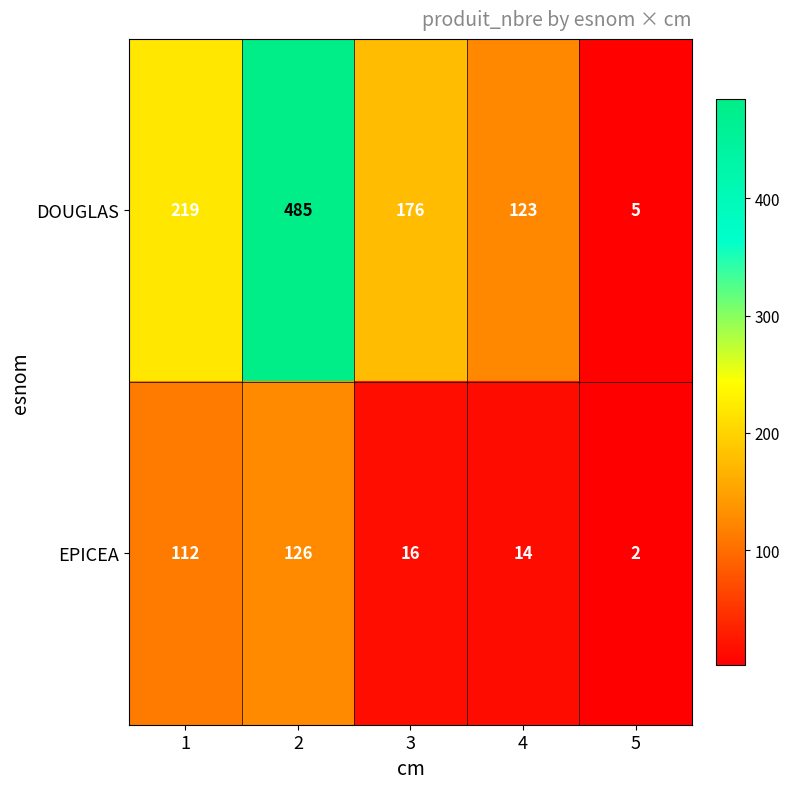

What is the sum of all EPICEA values?

270